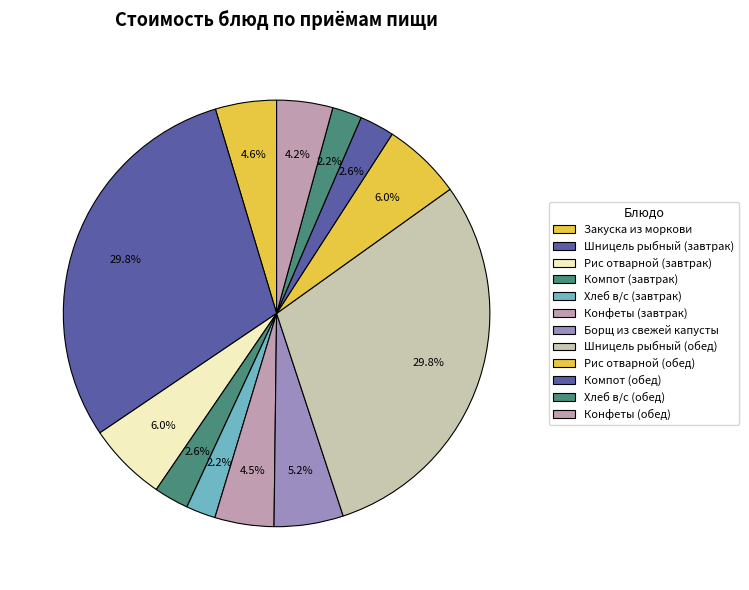

The Конфеты (обед) slice represents 4% of the pie. True or false?

True